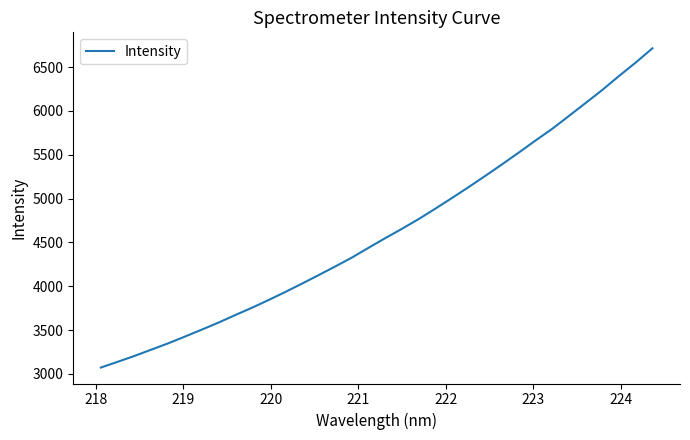

True or false: the data has more than 0 interior local peaks.

False